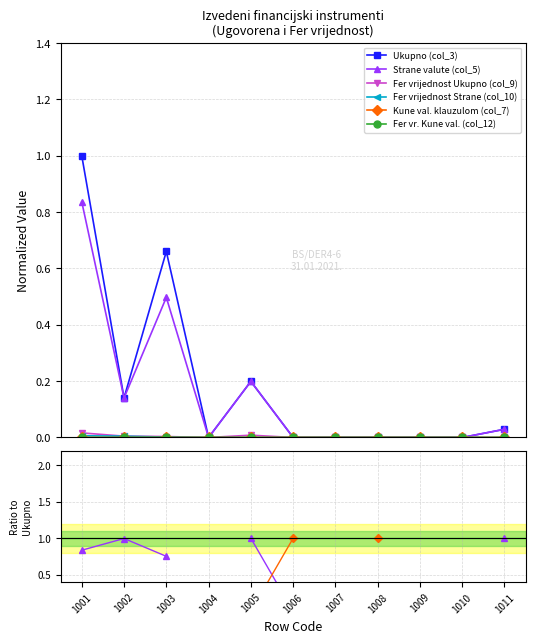

List the series in order of their peak value, highest first.

Ukupno (col_3), Strane valute (col_5), Kune val. klauzulom (col_7), Fer vrijednost Ukupno (col_9), Fer vrijednost Strane (col_10), Fer vr. Kune val. (col_12)